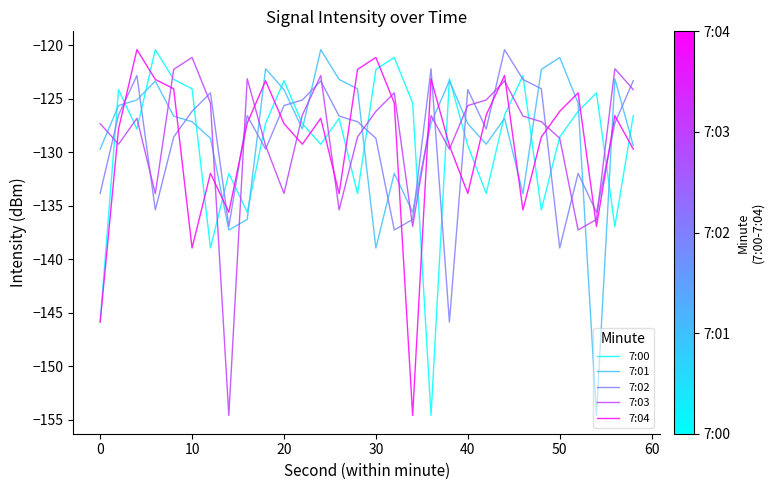

How many lines are shown in the chart?

5